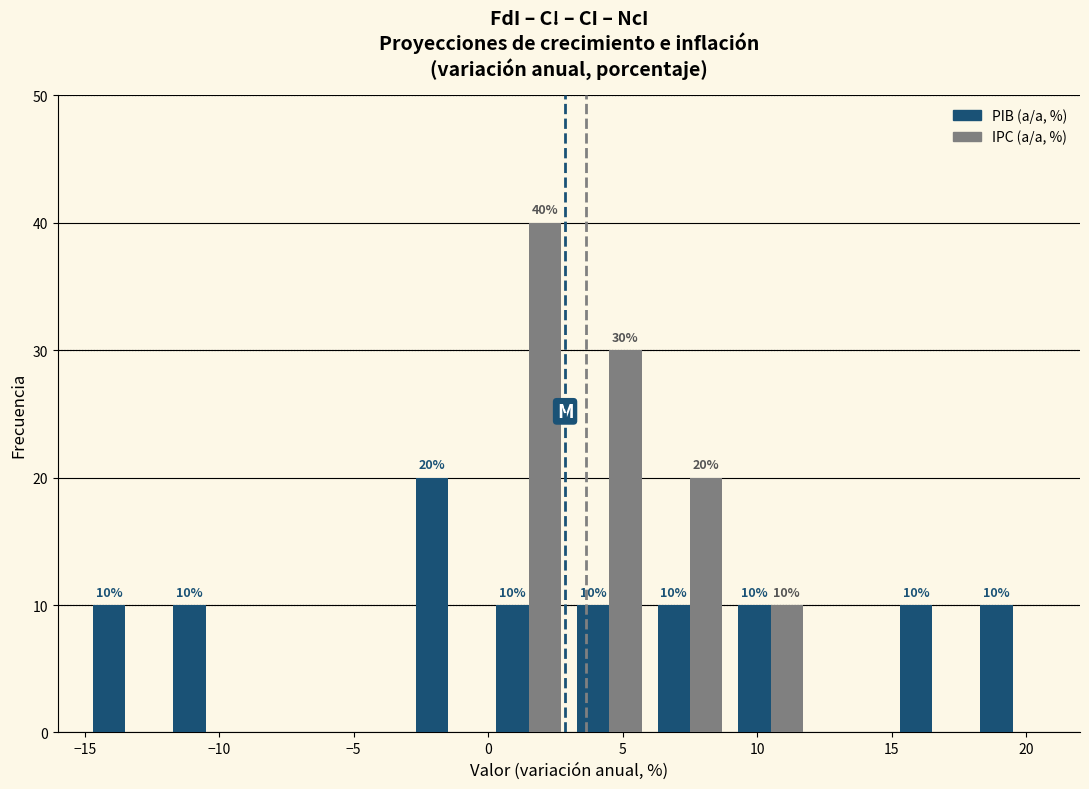

In the PIB (a/a, %) series, which range on the x-axis has the tallest bar?

-3 to 0